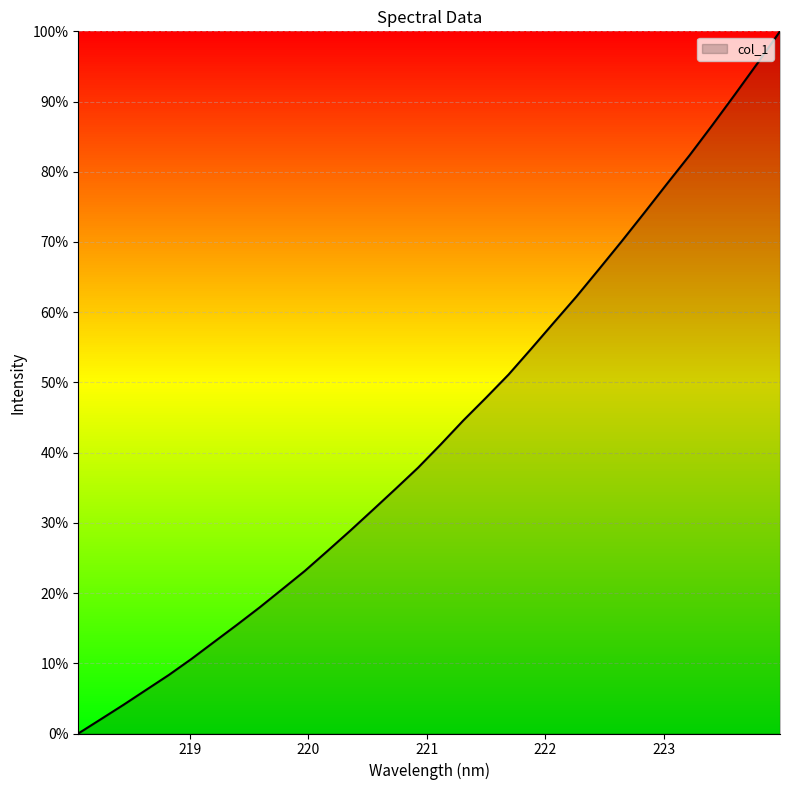

What is the difference between the maximum and minimum values?

1.0